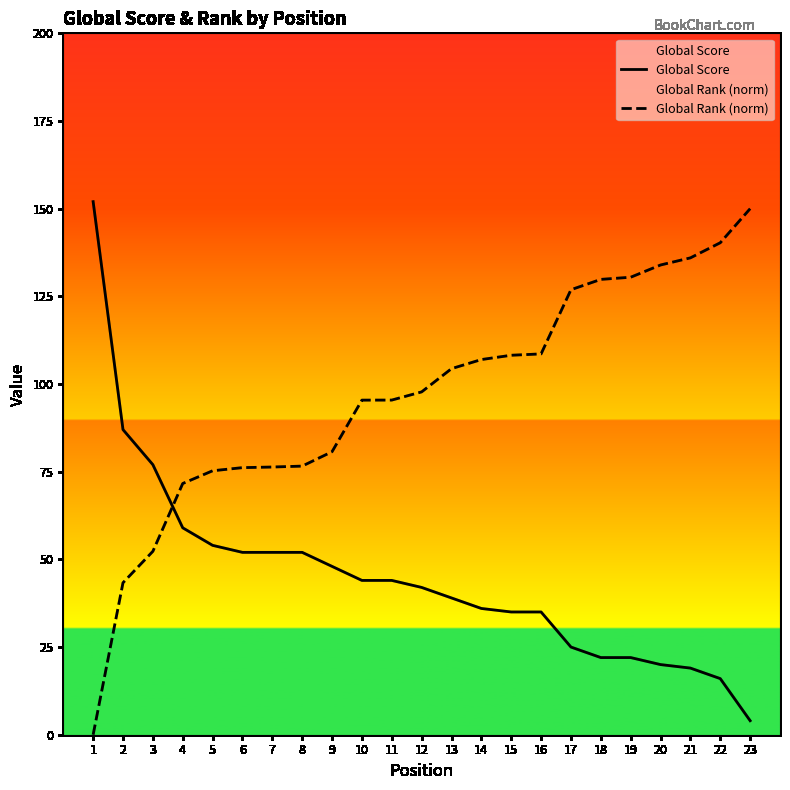

At which label does Global Score reach its peak?

1